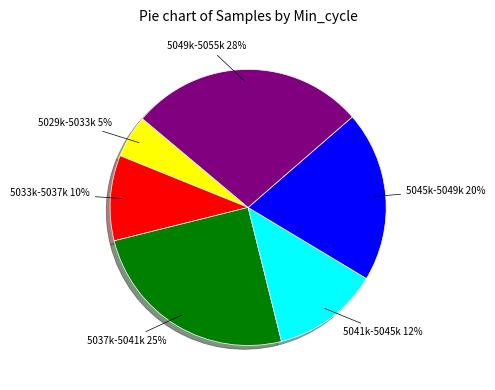

To the nearest percent, what is the average slice percentage?

17%